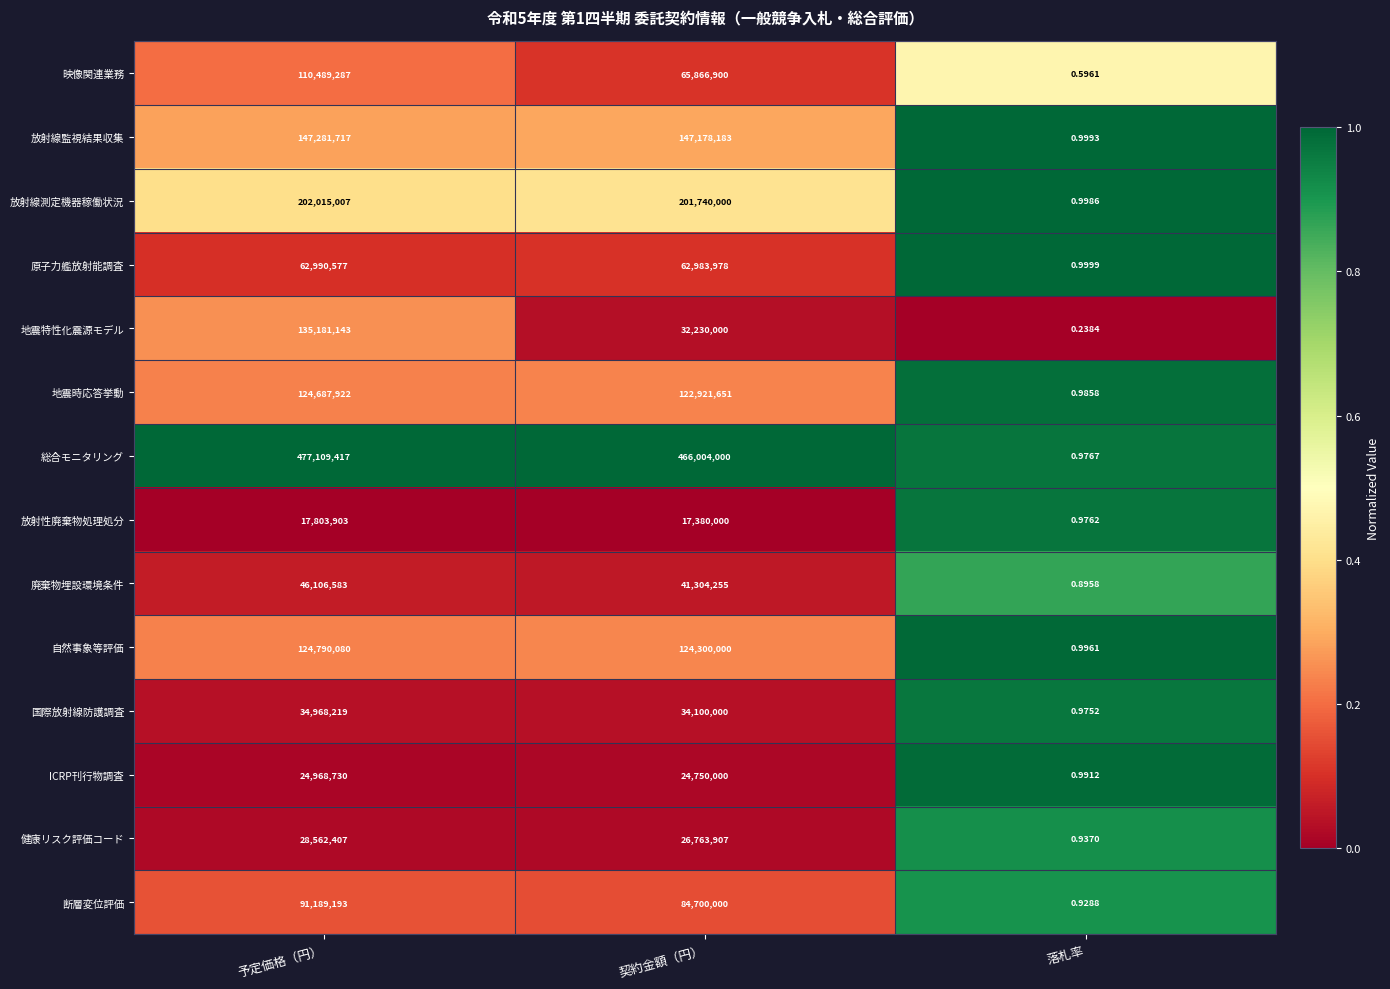

At which label is 地震時応答挙動 closest to 62343961?

契約金額（円）